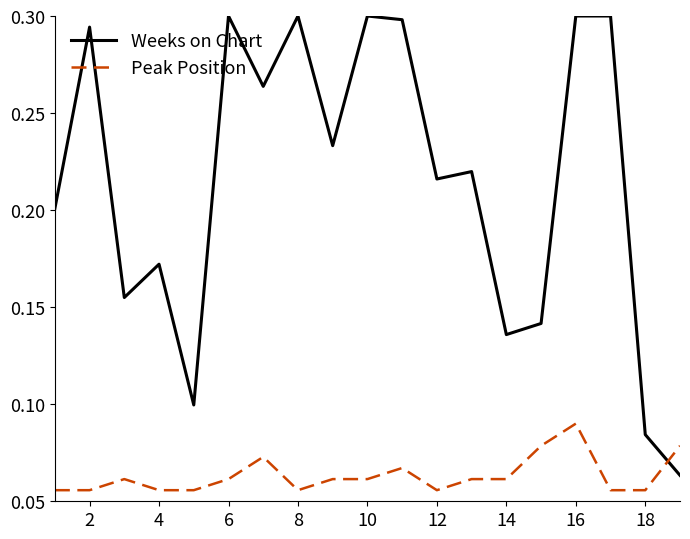

Which series has the largest total across all categories?

Weeks on Chart